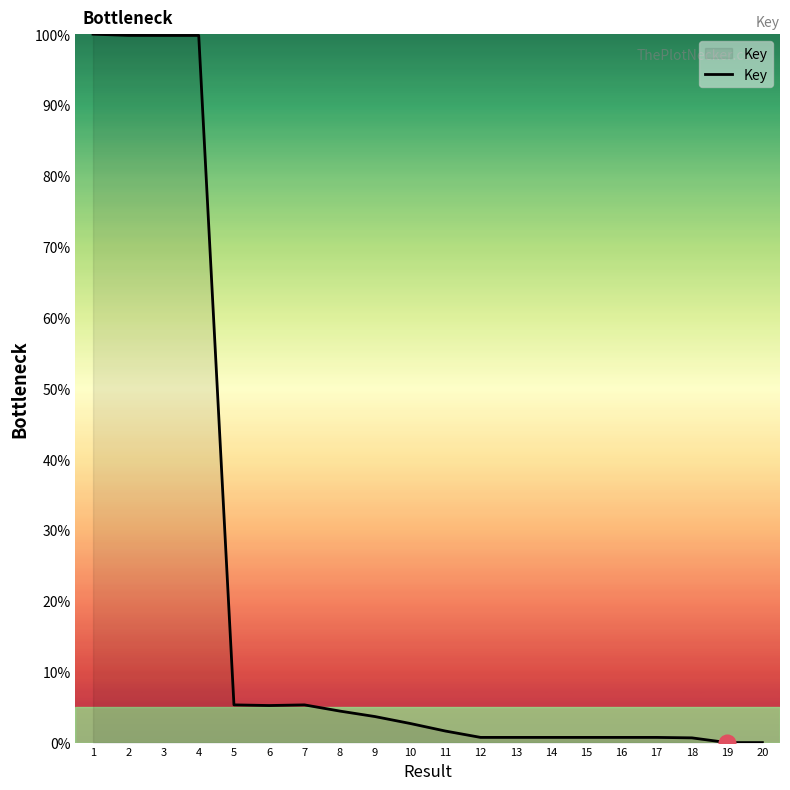

What is the difference between the maximum and minimum values?

100.0